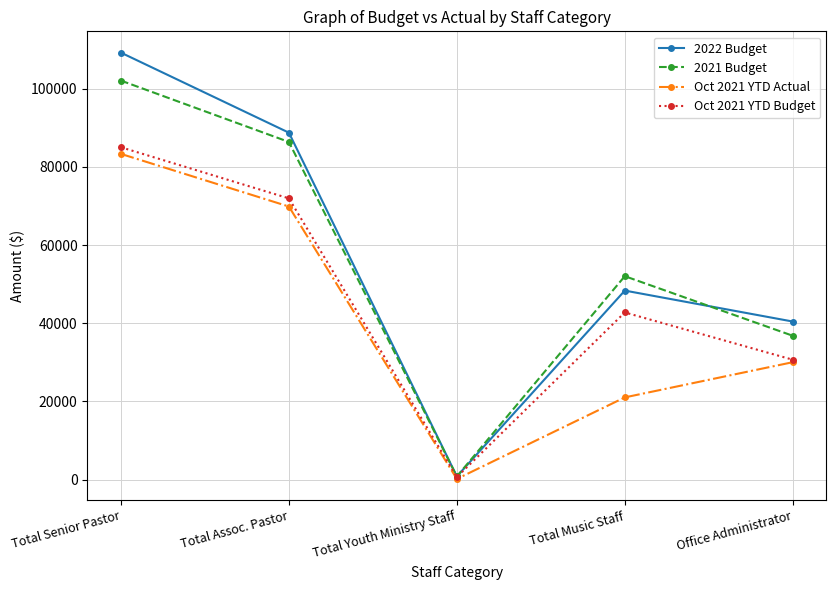

Reading left to right, list all the values displayed in this chart.

2022 Budget: Total Senior Pastor=109256.0	Total Assoc. Pastor=88773.0	Total Youth Ministry Staff=800.0	Total Music Staff=48357.0	Office Administrator=40435.0
2021 Budget: Total Senior Pastor=102099.0	Total Assoc. Pastor=86398.0	Total Youth Ministry Staff=800.0	Total Music Staff=52044.0	Office Administrator=36795.0
Oct 2021 YTD Actual: Total Senior Pastor=83340.2	Total Assoc. Pastor=69872.2	Total Youth Ministry Staff=151.0	Total Music Staff=21020.5	Office Administrator=30029.0
Oct 2021 YTD Budget: Total Senior Pastor=85042.4	Total Assoc. Pastor=71958.4	Total Youth Ministry Staff=622.2	Total Music Staff=42765.6	Office Administrator=30662.5